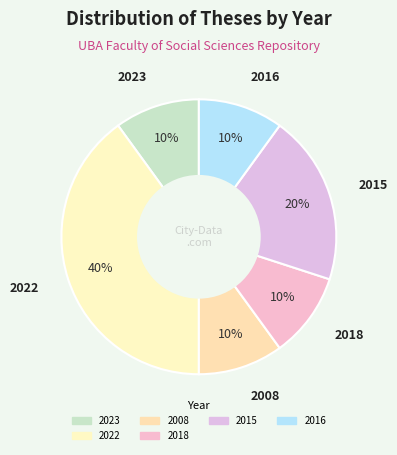

How many slices are in this pie chart?

6